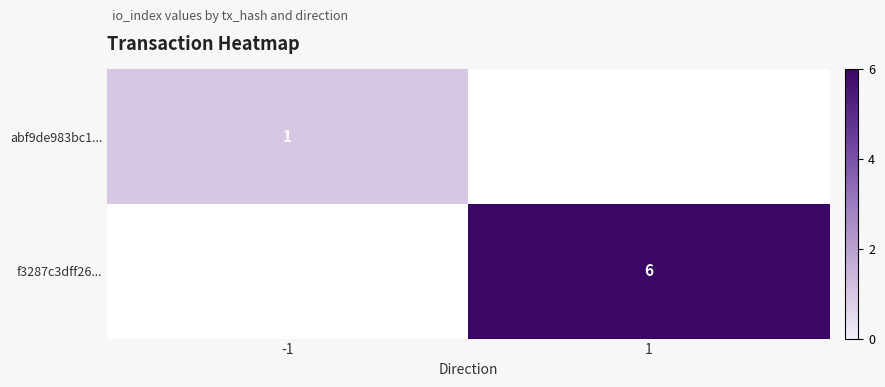

The f3287c3dff26... series shows 2 at 1. True or false?

False